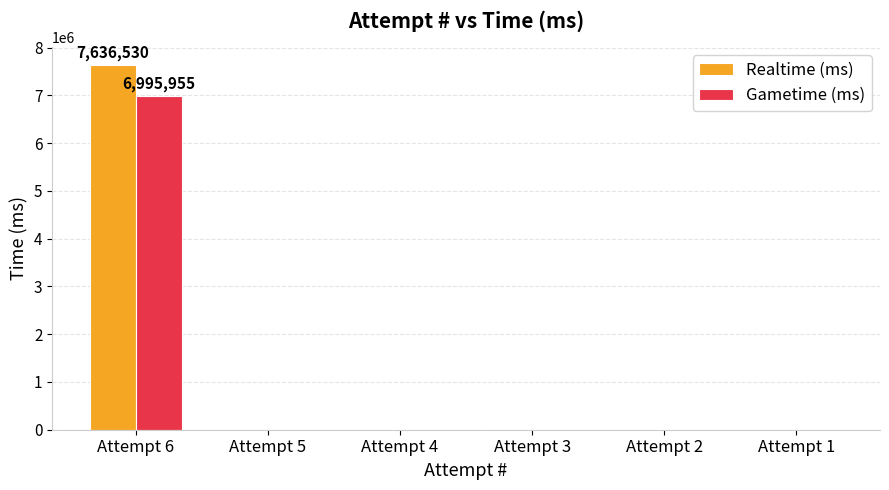

Reading right to left, list all the values displayed in this chart.

Realtime (ms): Attempt 1=0	Attempt 2=0	Attempt 3=0	Attempt 4=0	Attempt 5=0	Attempt 6=7636530
Gametime (ms): Attempt 1=0	Attempt 2=0	Attempt 3=0	Attempt 4=0	Attempt 5=0	Attempt 6=6995955